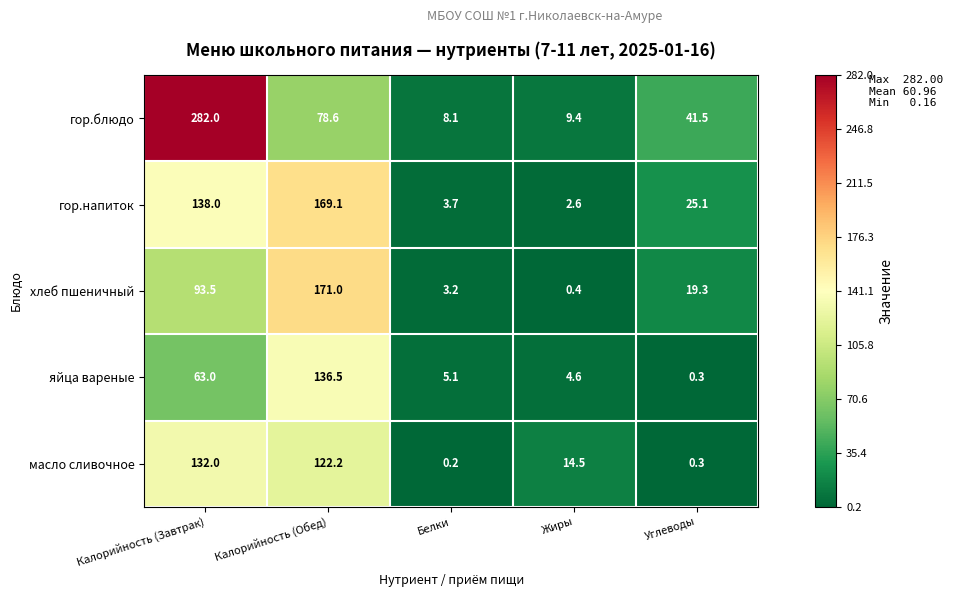

What is the total value across all series at Калорийность (Завтрак)?

708.5